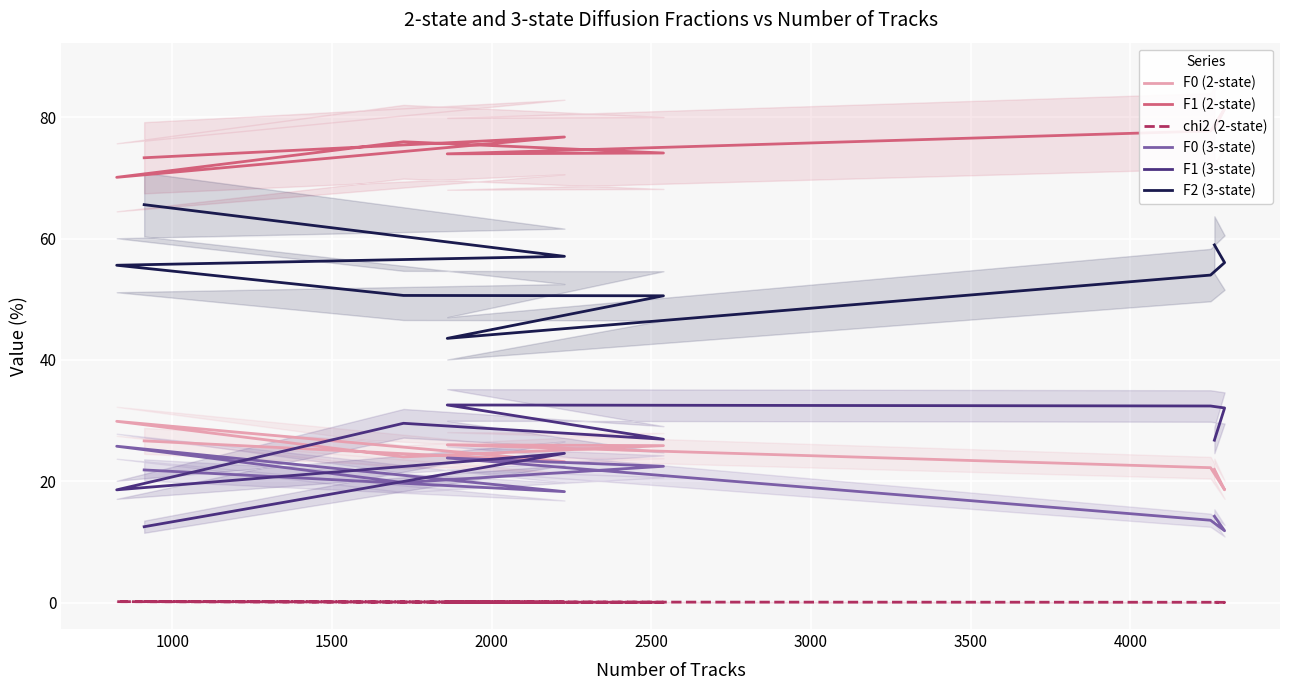

What is the difference between the maximum and minimum values in the F0 (3-state) series?

13.9